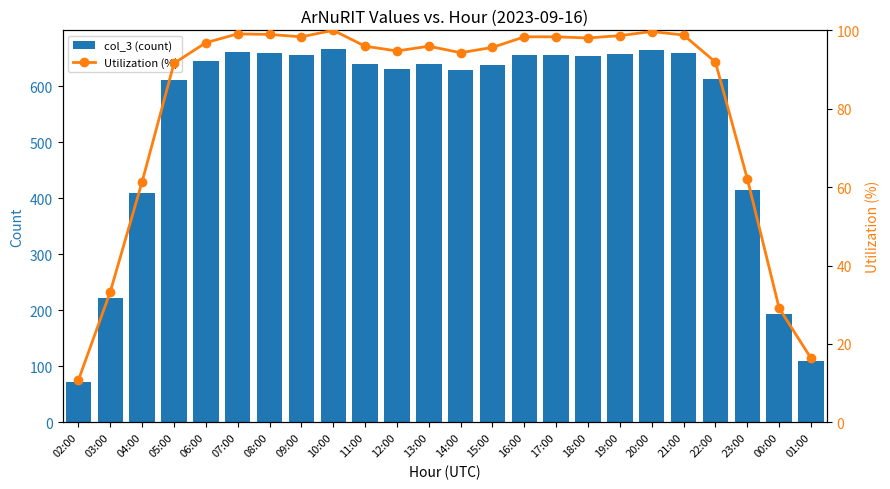

At how many categories does at least one series exceed 331?

20